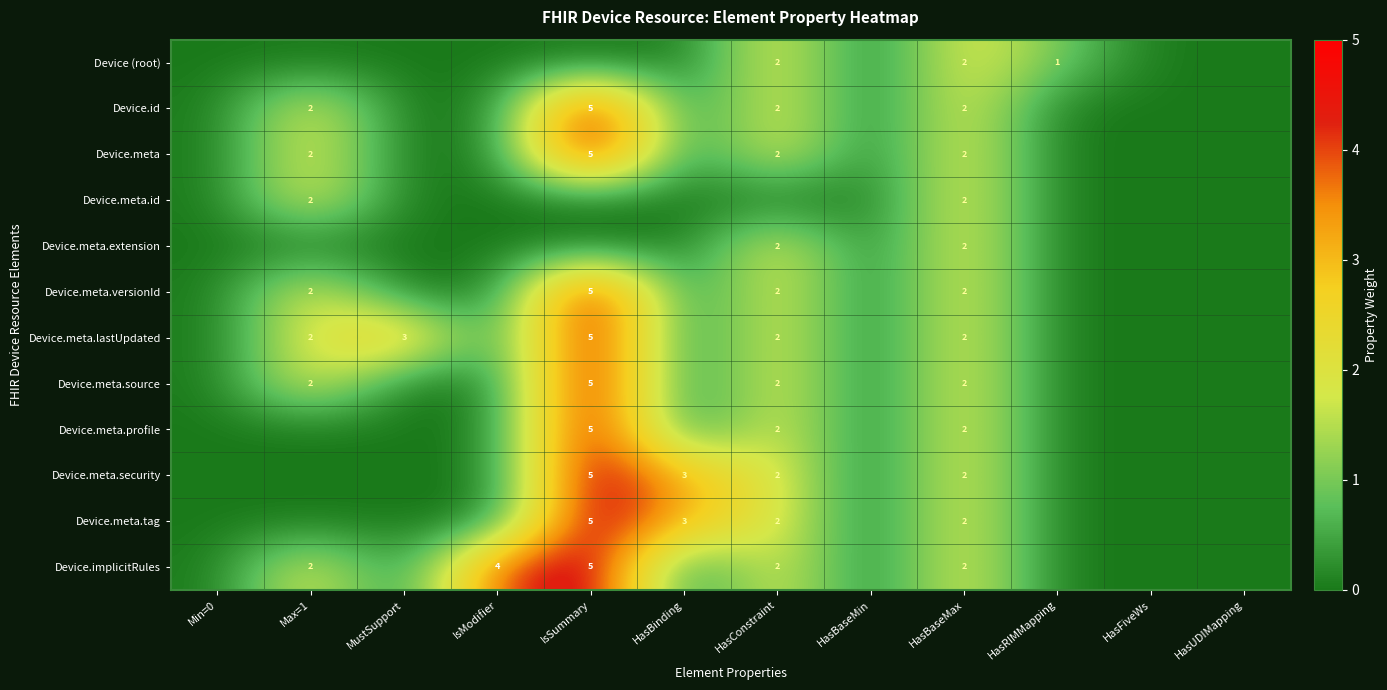

The Device.id series shows 8 at IsSummary. True or false?

False